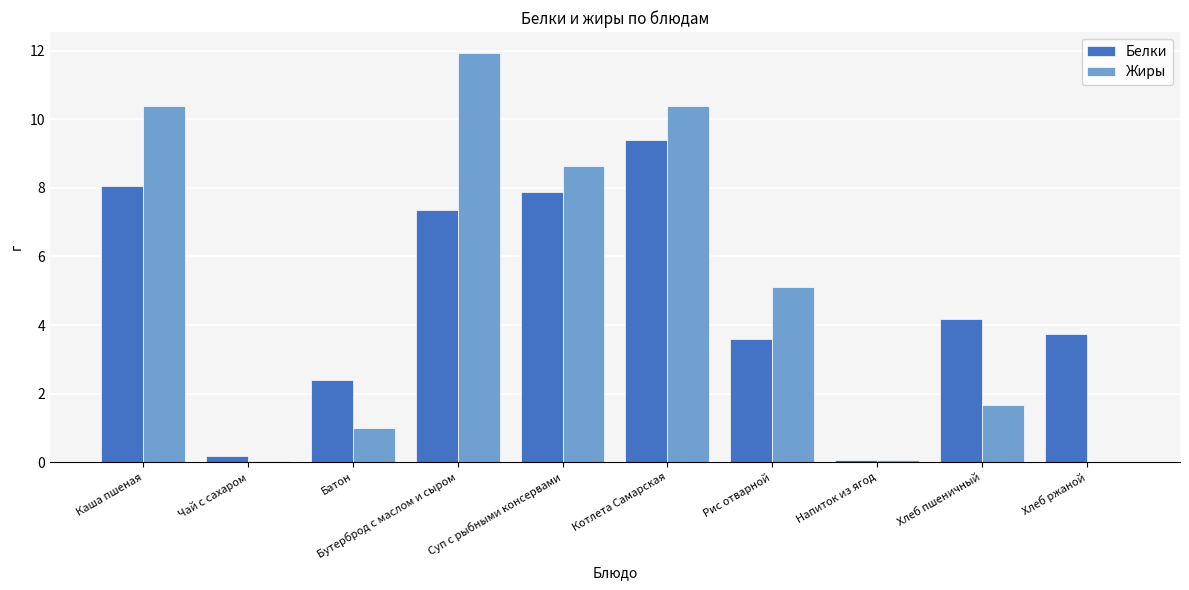

How many groups of bars are there?

10